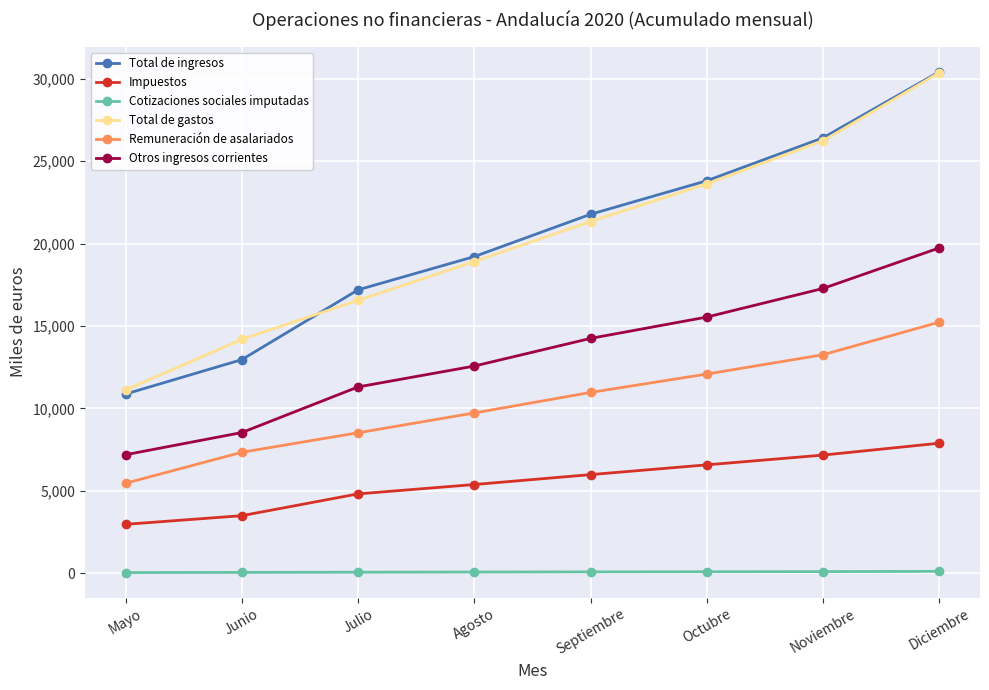

True or false: Impuestos has more than 2 points higher than both neighbors.

False